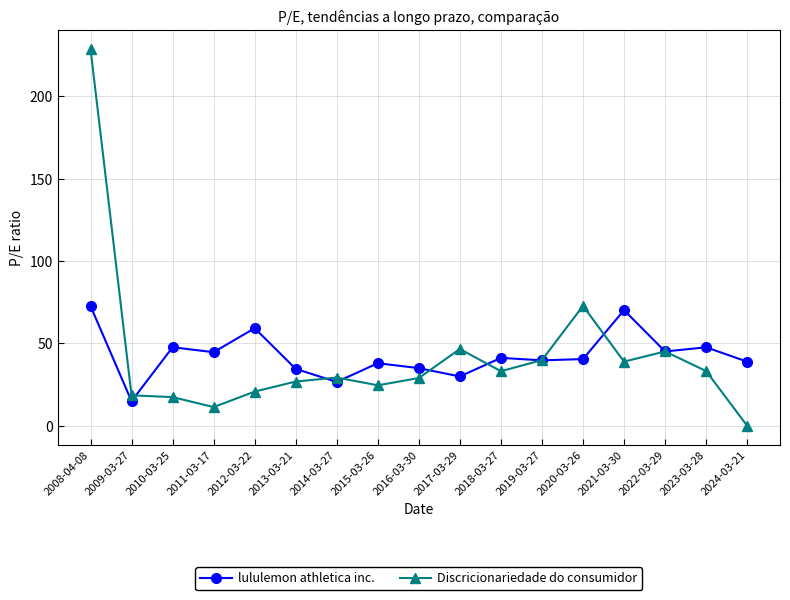

True or false: Discricionariedade do consumidor has a value of 33.2 at 2023-03-28.

True